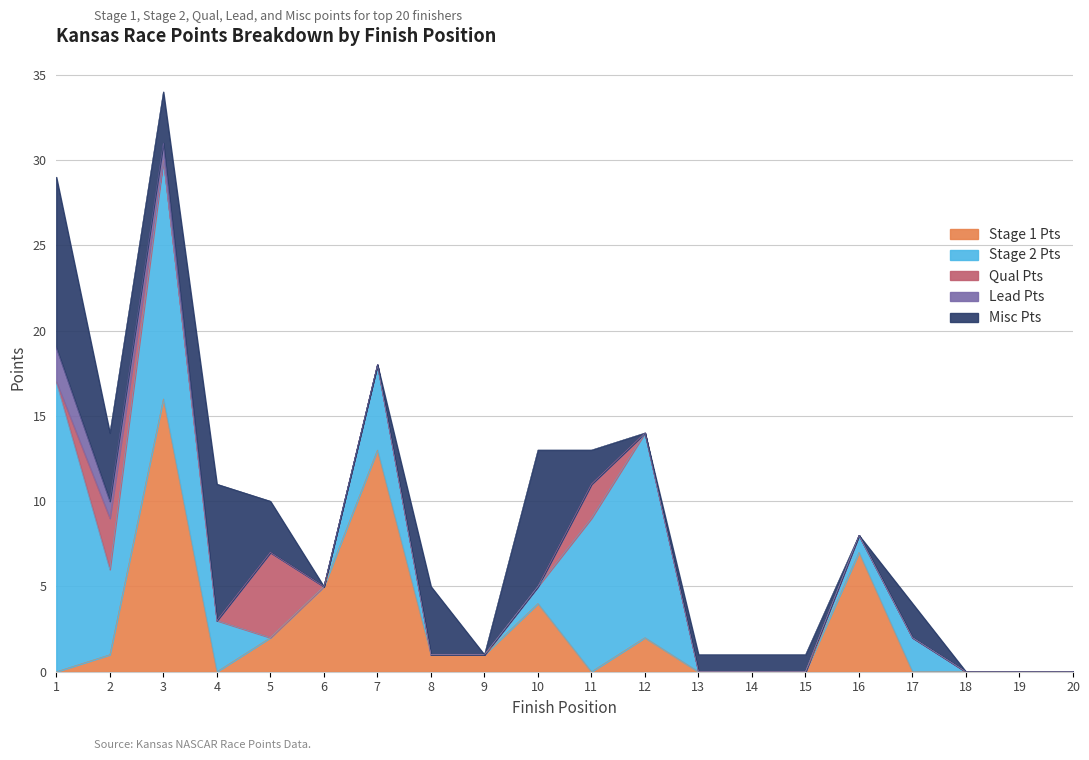

Reading left to right, transcribe all the data shown in this chart.

Stage 1 Pts: 0	1	16	0	2	5	13	1	1	4	0	2	0	0	0	7	0	0	0	0
Stage 2 Pts: 17	5	14	3	0	0	5	0	0	1	9	12	0	0	0	1	2	0	0	0
Qual Pts: 0	3	0	0	5	0	0	0	0	0	2	0	0	0	0	0	0	0	0	0
Lead Pts: 2	1	1	0	0	0	0	0	0	0	0	0	0	0	0	0	0	0	0	0
Misc Pts: 10	4	3	8	3	0	0	4	0	8	2	0	1	1	1	0	2	0	0	0